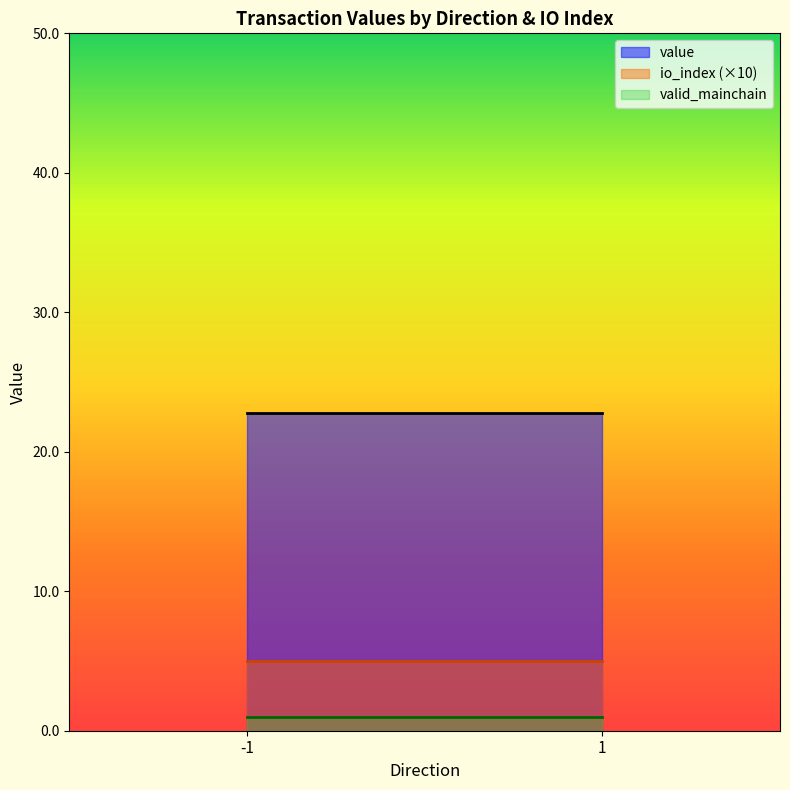

What is the difference between the maximum and minimum values in the value series?

0.0